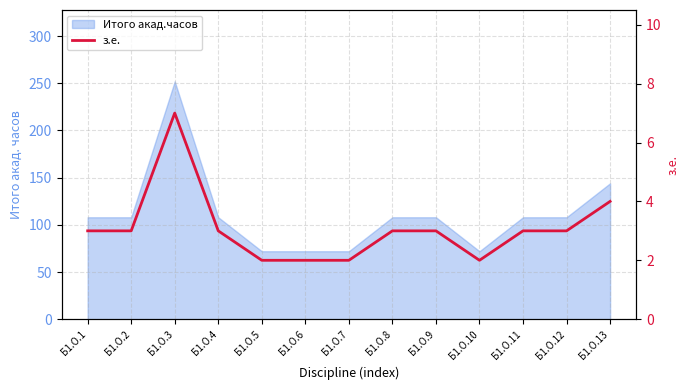

Approximately how many times larger is the value at Б1.О.2 compared to Б1.О.7?

1.5